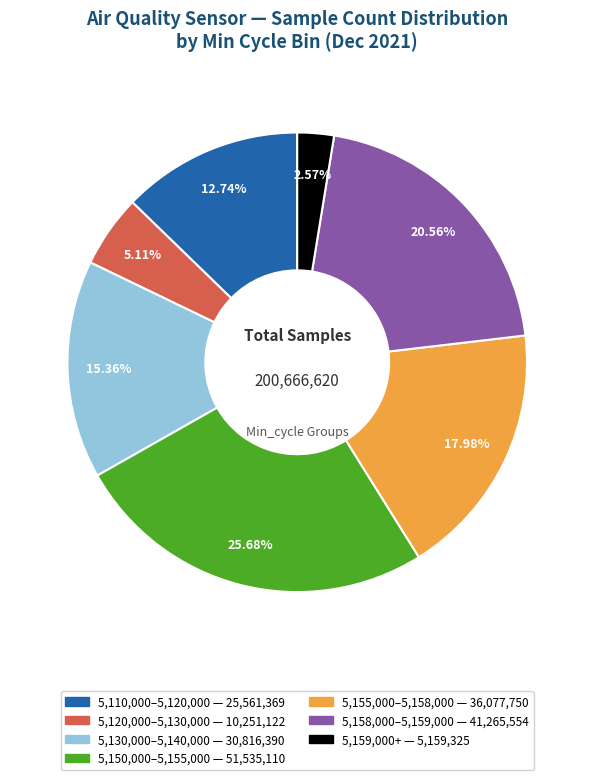

Is there a majority slice in this chart?

No